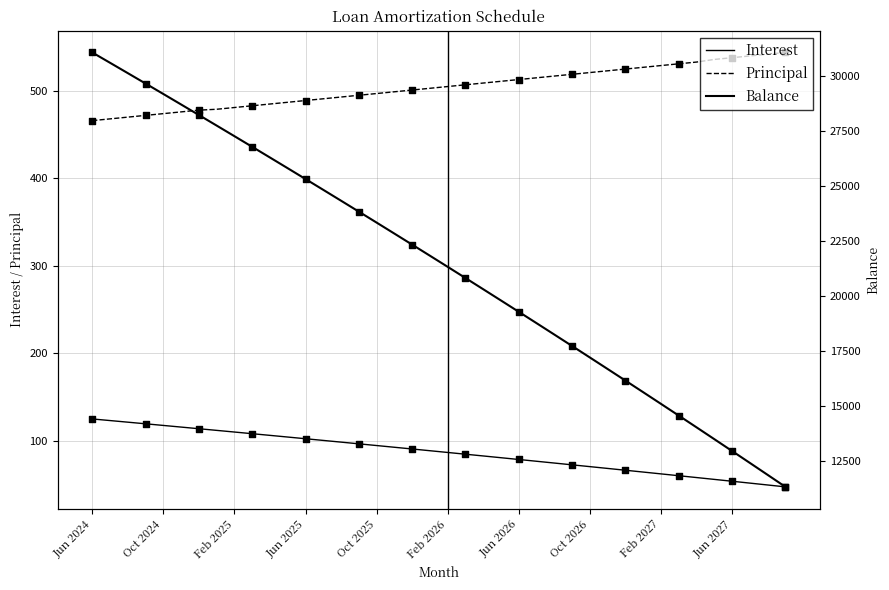

Which series reaches the maximum Y coordinate?

Balance